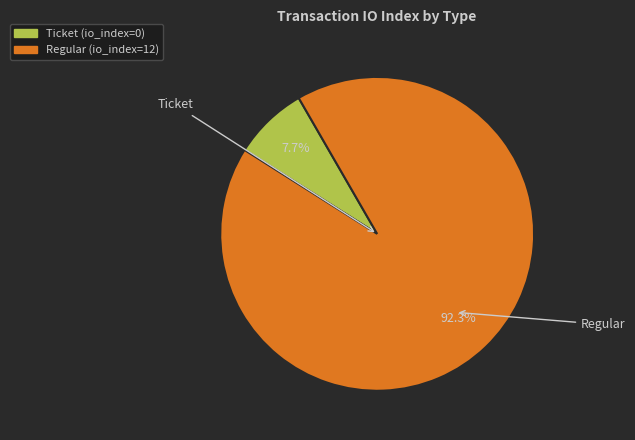

What percentage is NOT represented by Ticket?

92.3%